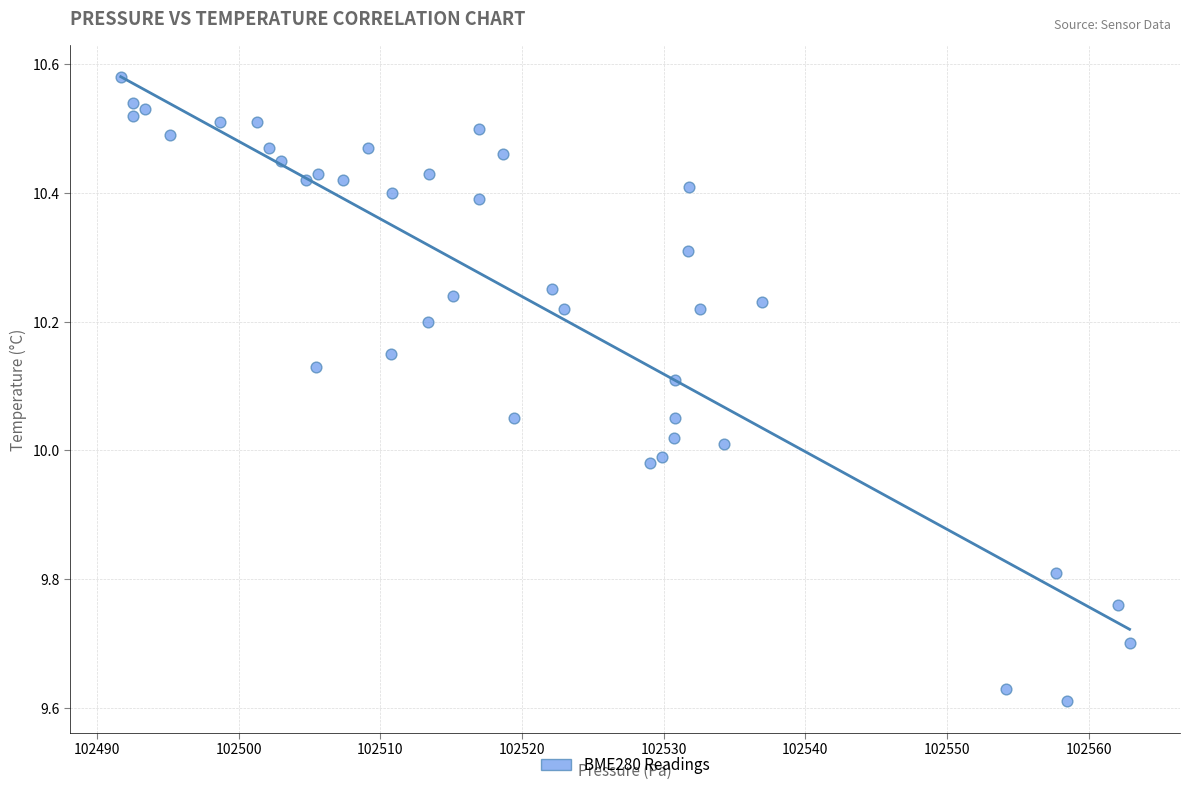

What is the range of X values (max minus min)?

71.2